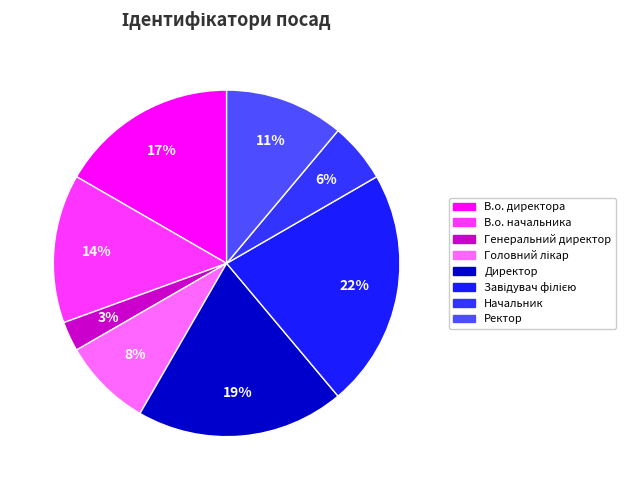

Is it true that В.о. директора is 7% of the pie?

False